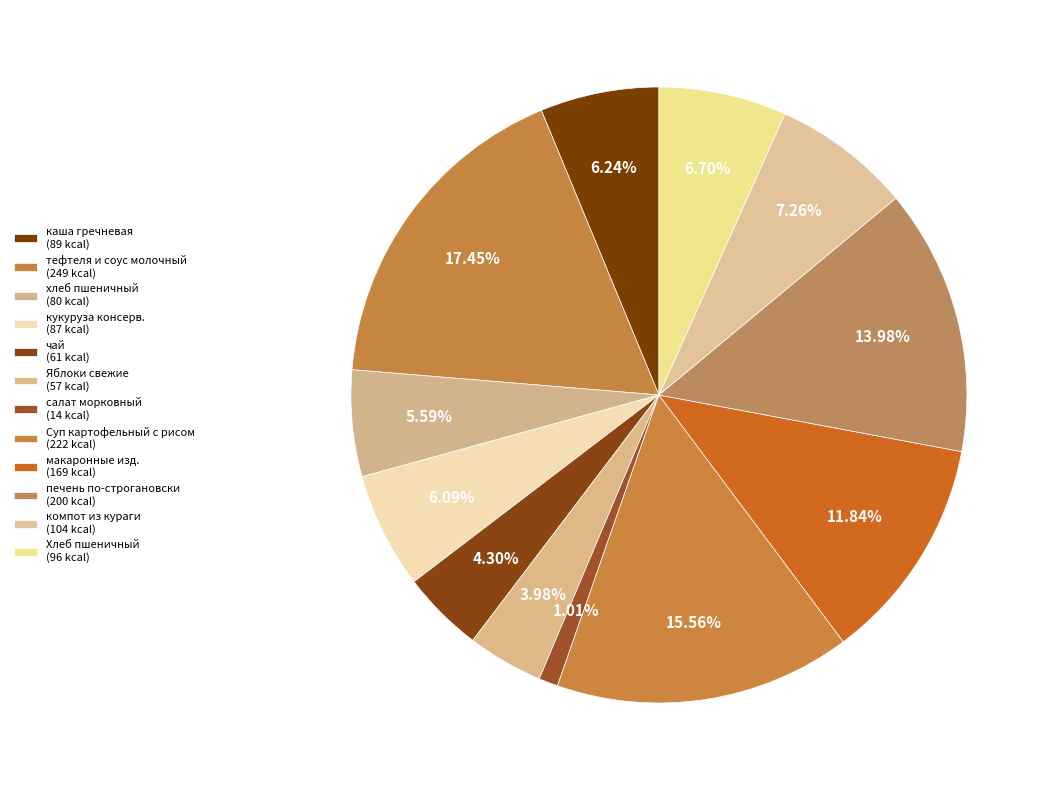

What is the change in value from тефтеля и соус молочный to хлеб пшеничный?

-169.9